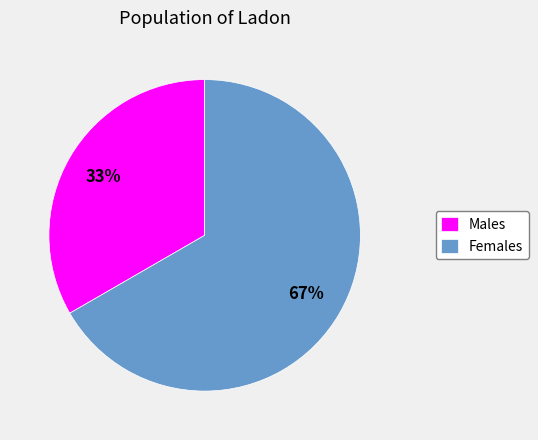

To the nearest percent, what portion does Females represent?

67%